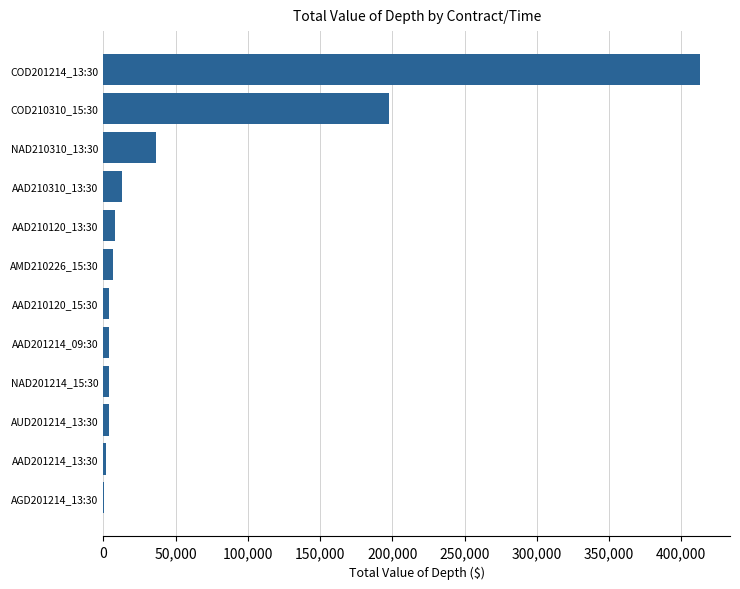

At which category does the chart reach its peak across all series?

COD201214_13:30